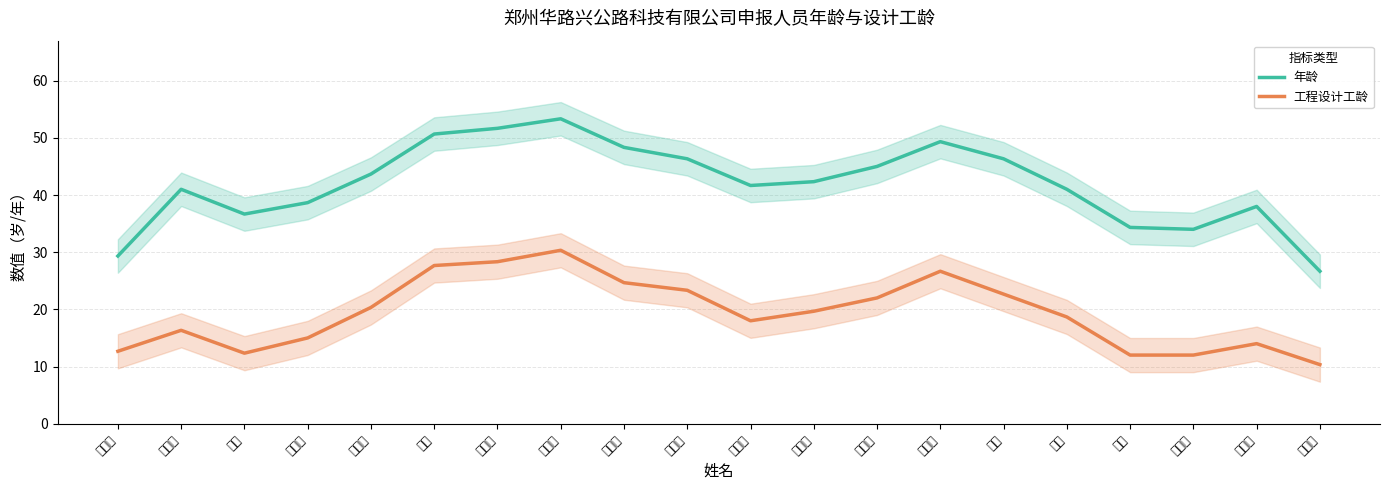

True or false: 年龄 and 工程设计工龄 intersect in this chart.

False